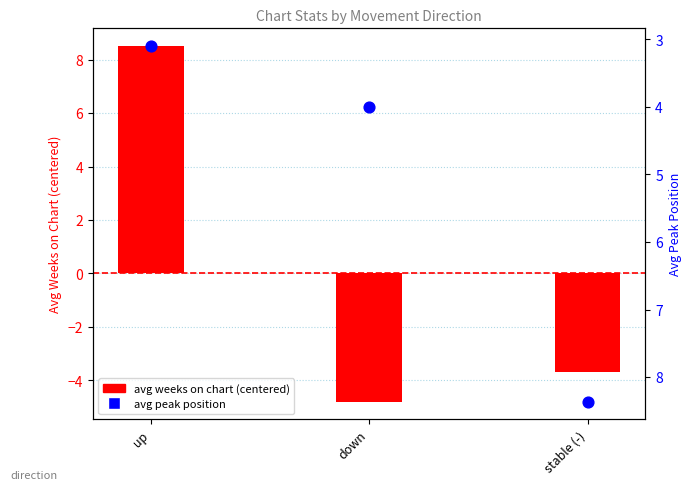

What is the change in value from down to stable (-)?

+4.4